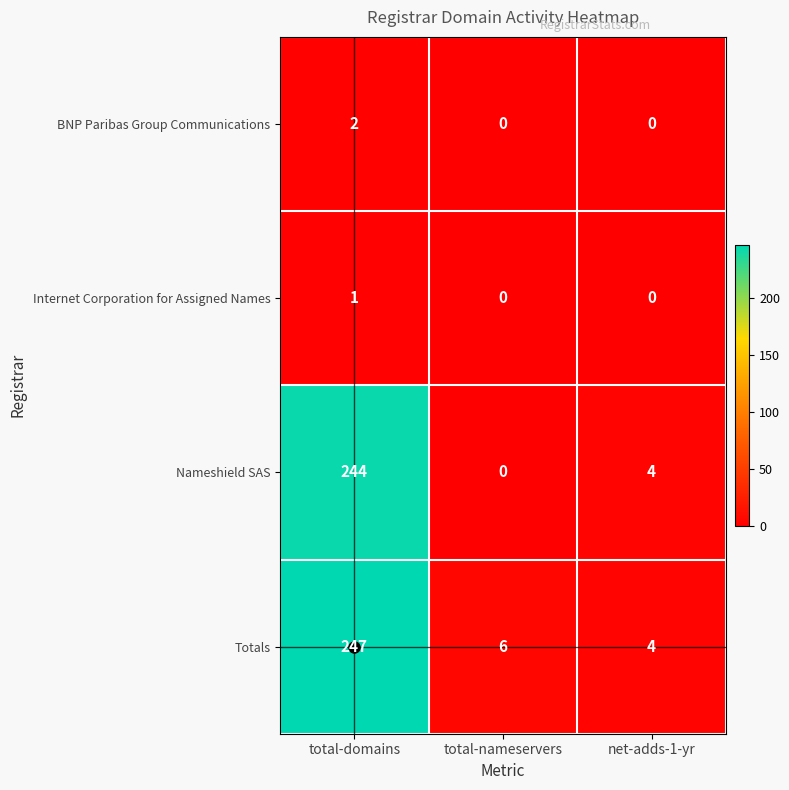

What is the average value of the Nameshield SAS series?

83